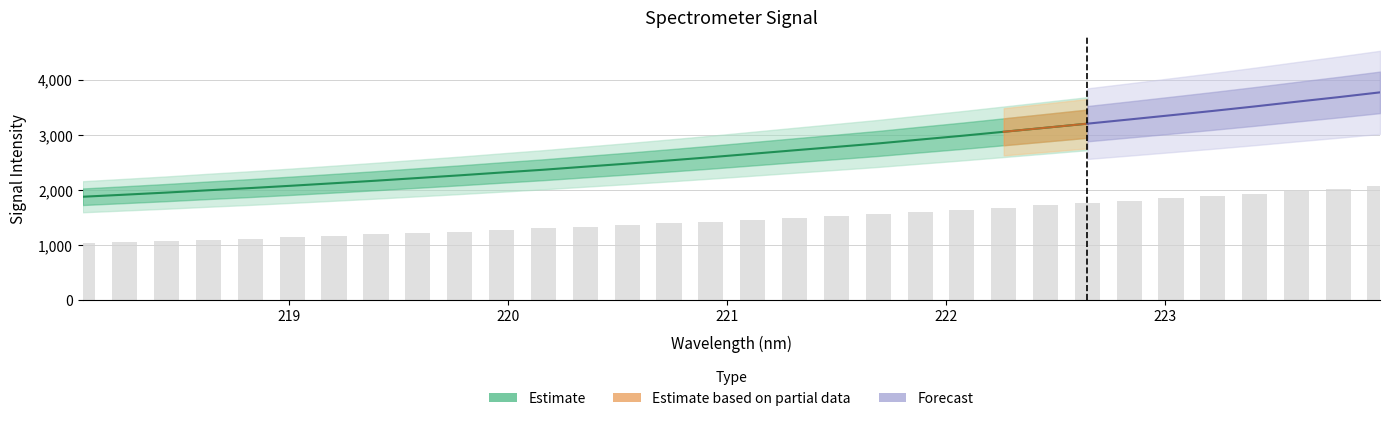

Approximately how many times larger is the value at 219.2067 compared to 223.5987?

0.6